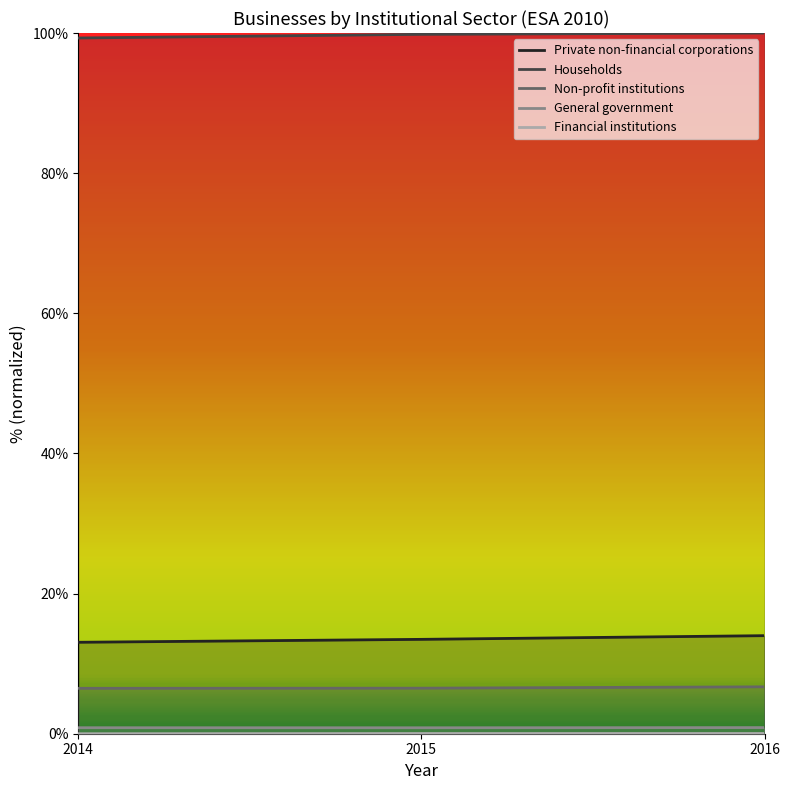

Reading right to left, list all the values displayed in this chart.

Private non-financial corporations: 2016=14.0	2015=13.5	2014=13.1
Households: 2016=100.0	2015=99.8	2014=99.3
Non-profit institutions: 2016=6.7	2015=6.5	2014=6.5
General government: 2016=0.9	2015=0.9	2014=0.9
Financial institutions: 2016=0.0	2015=0.0	2014=0.0